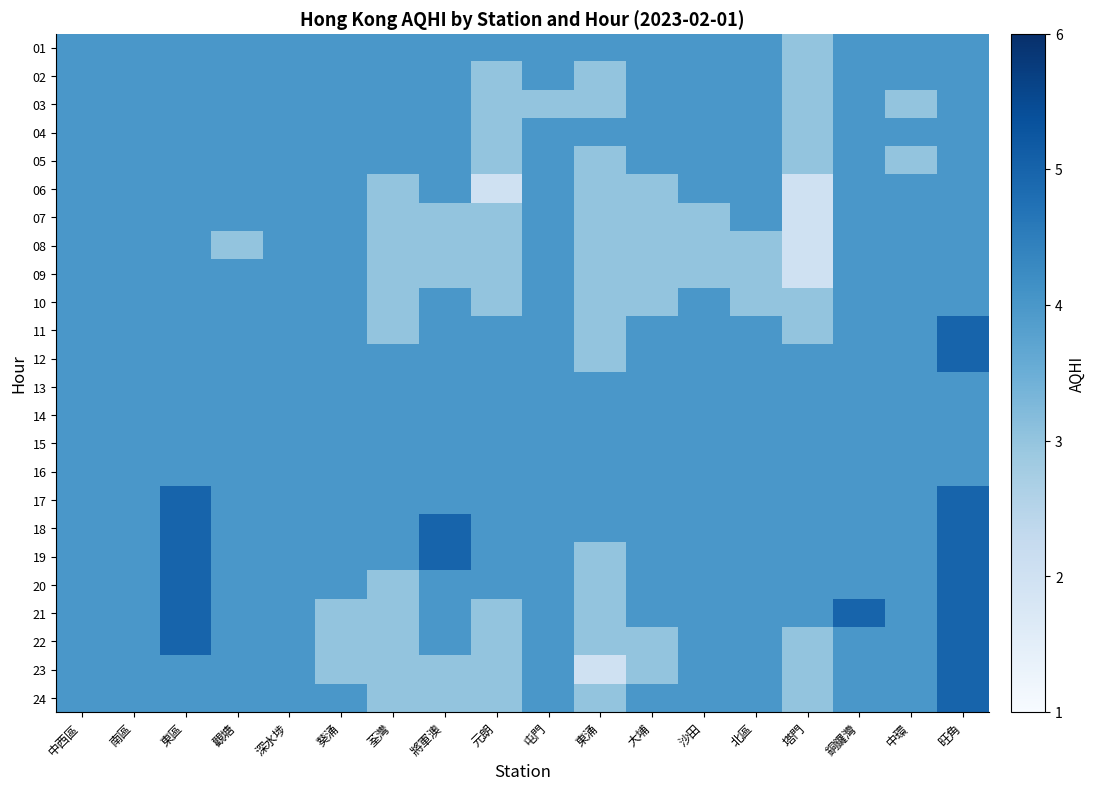

At which category is the sum across all series the highest?

旺角